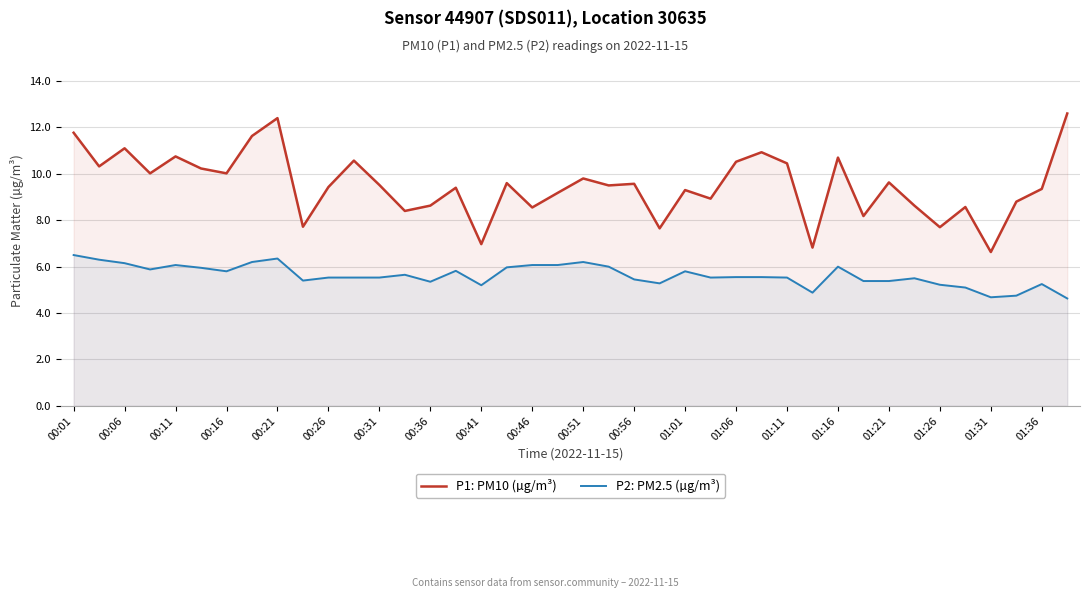

What is the highest value of the P2: PM2.5 (µg/m³) series?

6.5